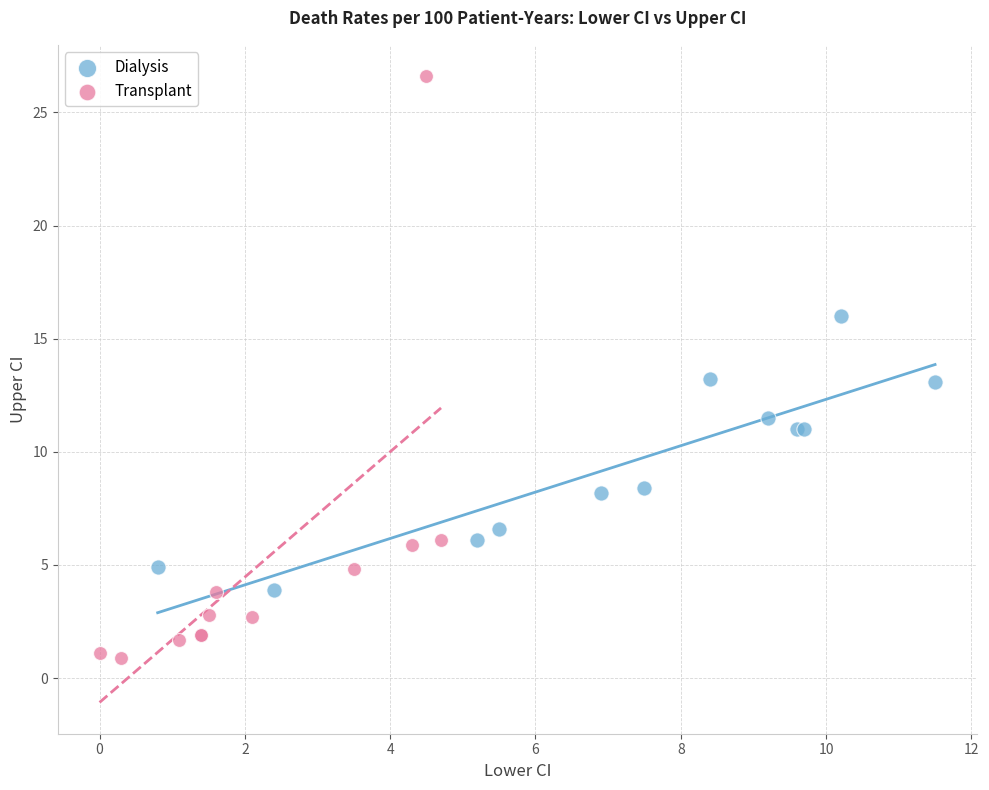

Which series has the largest Y range (max minus min)?

Transplant